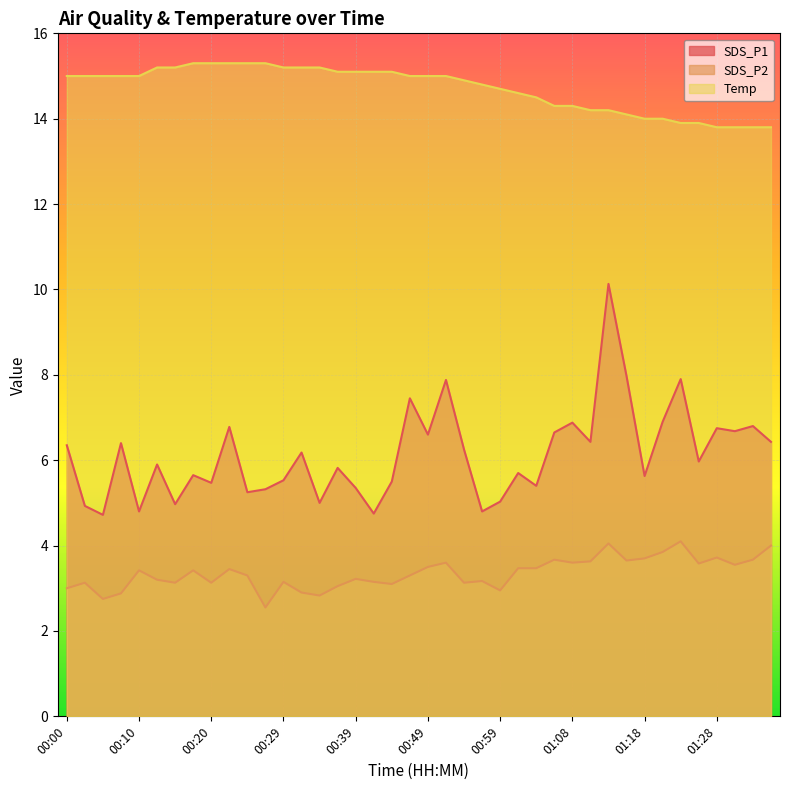

What is the average value of the SDS_P2 series?

3.4